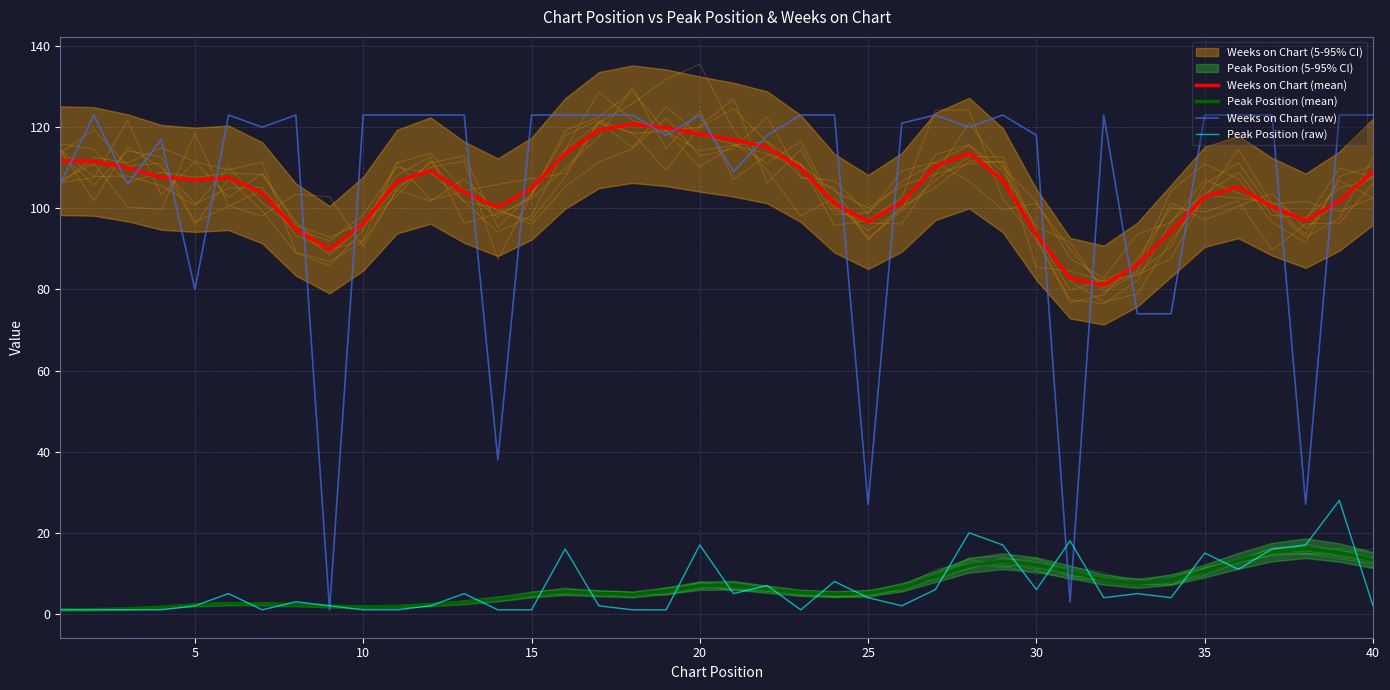

True or false: Weeks on Chart (raw) has a value of 123.0 at 10.

True